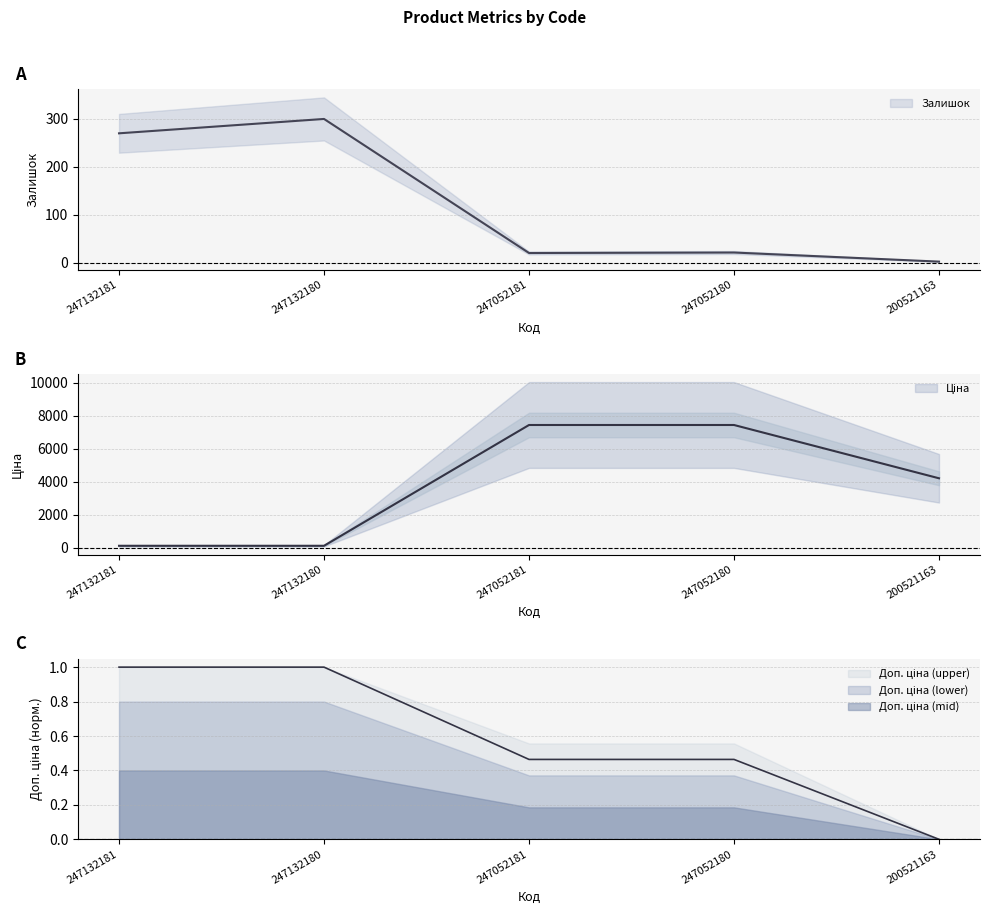

True or false: Залишок has a value of 13.8 at 247052180.

False